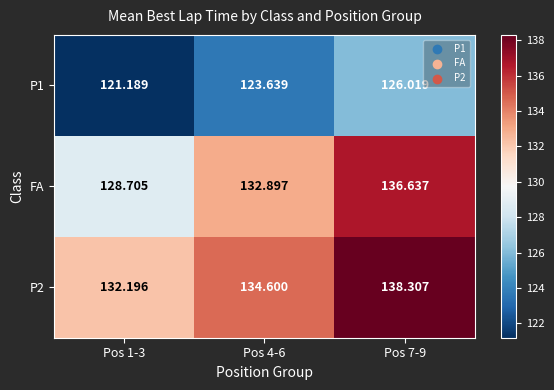

Which series changed the most between Pos 1-3 and Pos 4-6?

FA